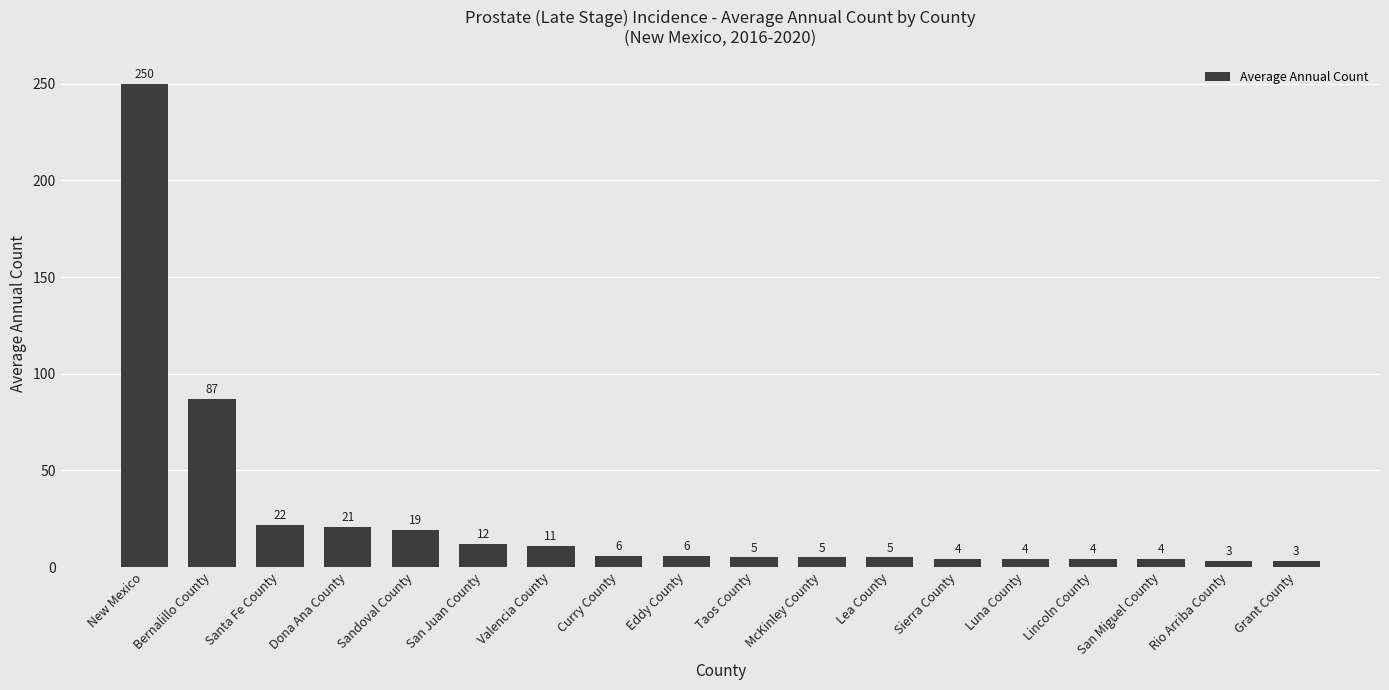

What is the label of the 6th bar from the right?

Sierra County